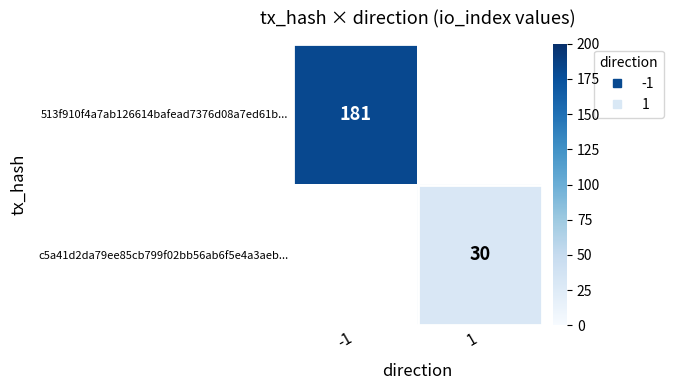

What value does the c5a41d2da79ee85cb799f02bb56ab6f5e4a3aeb... series have at 1?

30.0